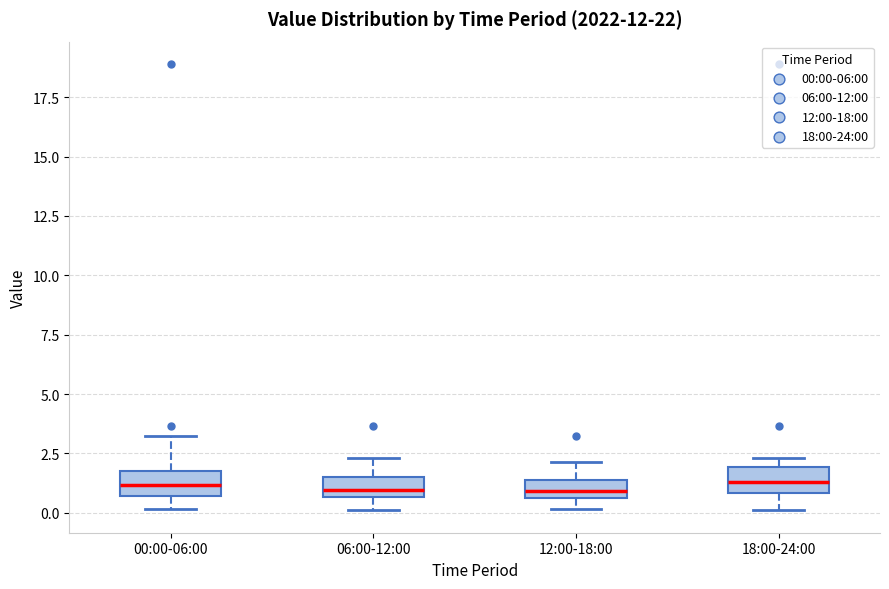

Reading left to right, transcribe this box plot: for each box, give where its median line is, the range the box spans, and where its two whiskers end, as read against the y-axis. The values are not printed on the chart, so give them approximately, as read against the axis.

00:00-06:00: median 1.0, box 0.5 to 1.5, whiskers 0.0 to 3.0
06:00-12:00: median 1.0, box 0.5 to 1.5, whiskers 0.0 to 2.5
12:00-18:00: median 1.0, box 0.5 to 1.5, whiskers 0.0 to 2.0
18:00-24:00: median 1.5, box 1.0 to 2.0, whiskers 0.0 to 2.5